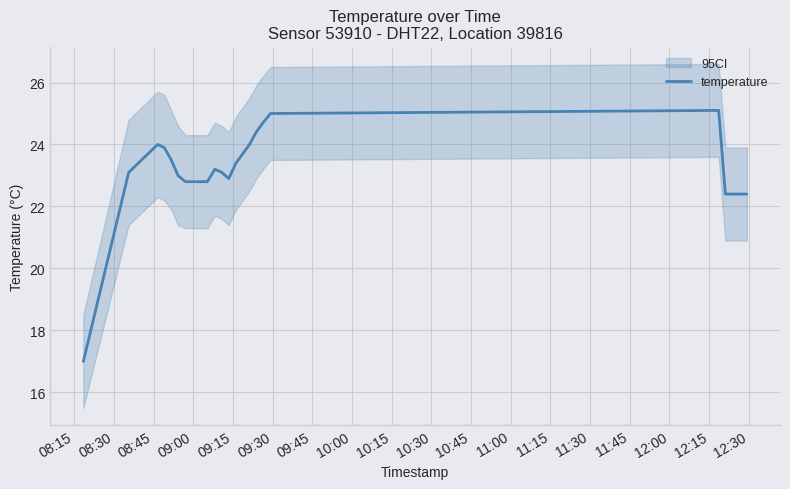

What is the value of the 4th point from the left?

23.9